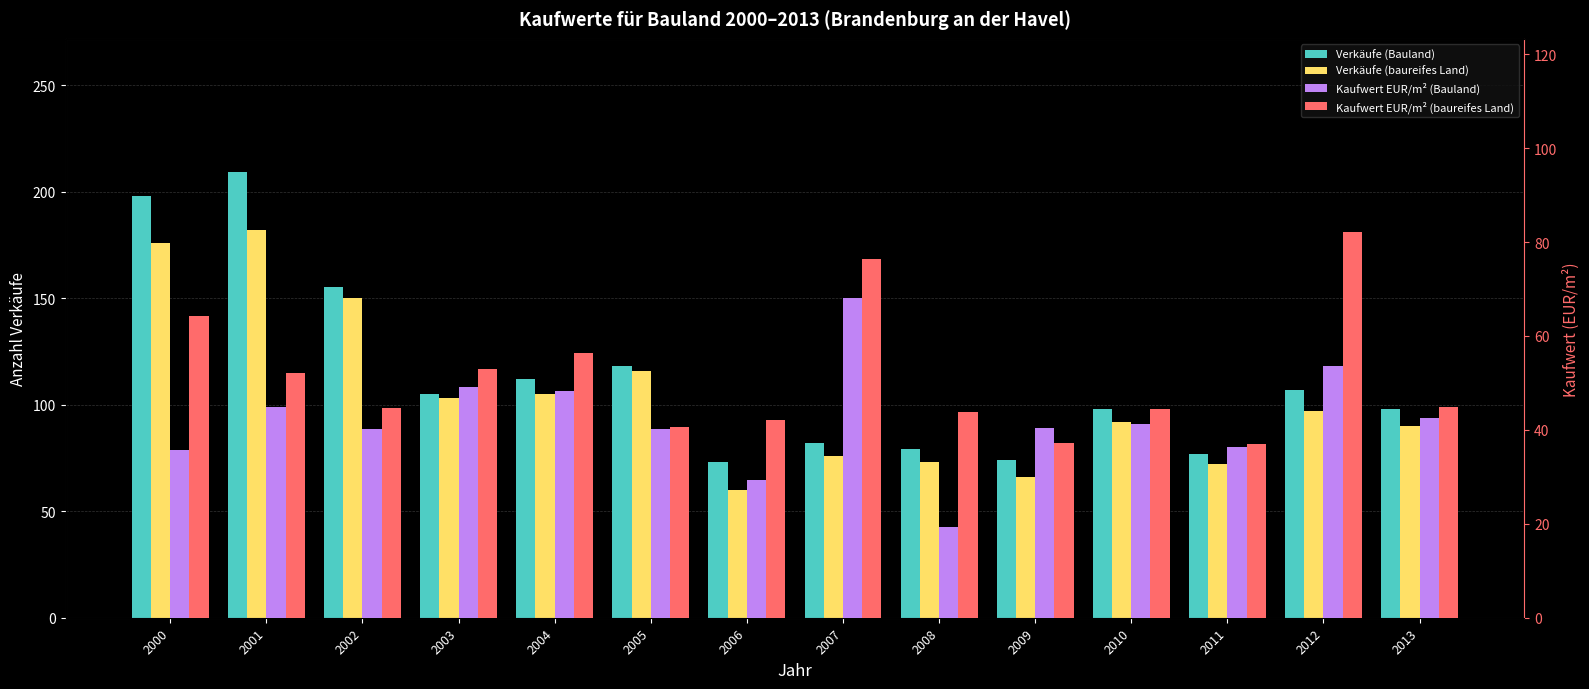

What is the smallest value displayed?

19.3